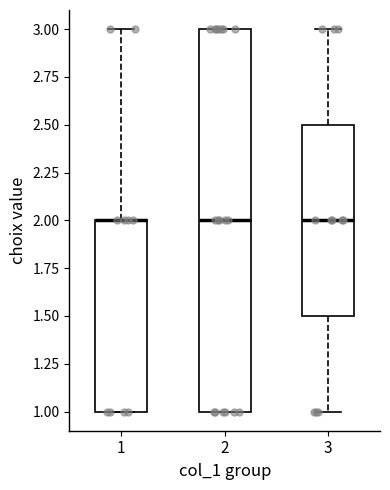

Which box is the tallest, from its lower edge to its upper edge?

2